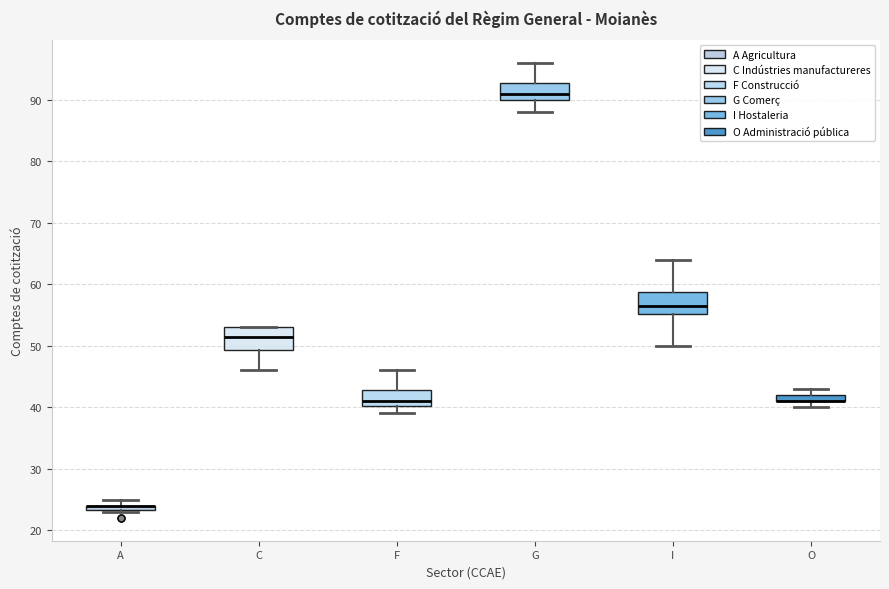

Where is the upper edge of the box for O on the y-axis? The values are not printed on the chart, so give them approximately, as read against the axis.

42